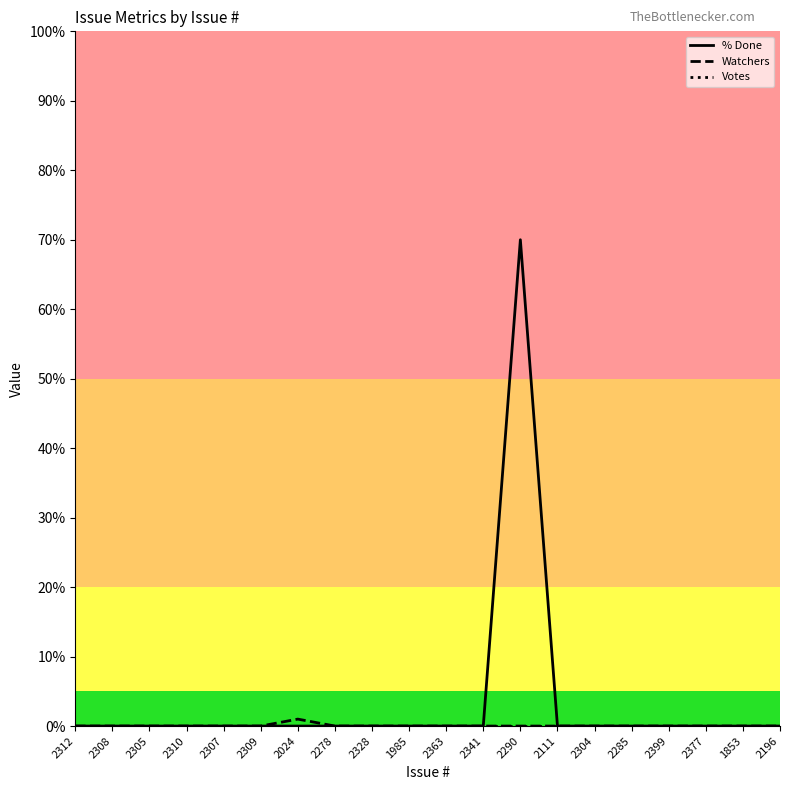

Does the chart have visible grid lines?

No